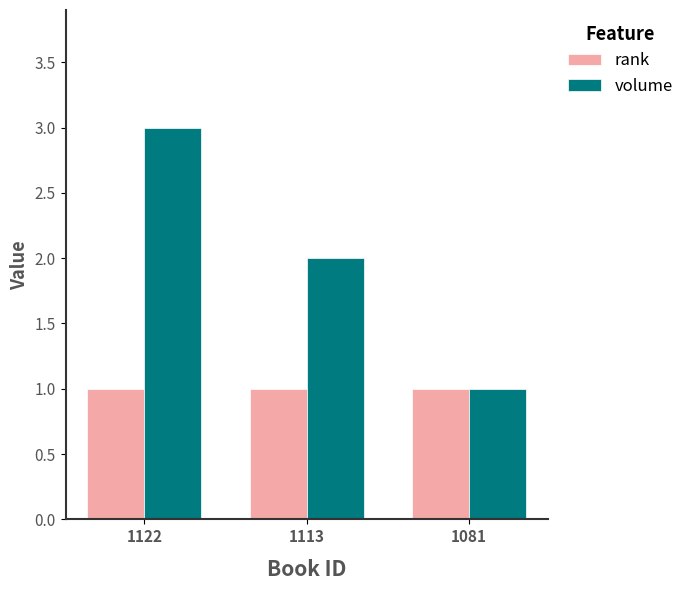

Reading left to right, what are all the values shown in this chart?

rank: 1	1	1
volume: 3	2	1